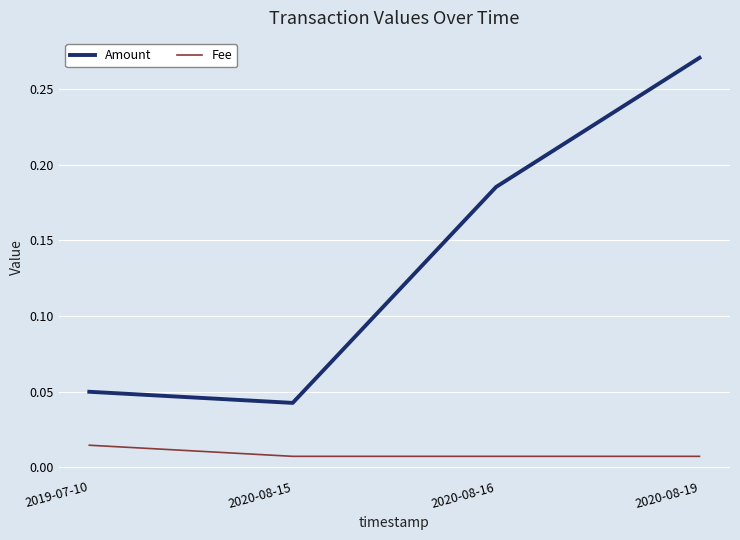

True or false: Amount and Fee cross at least once.

False